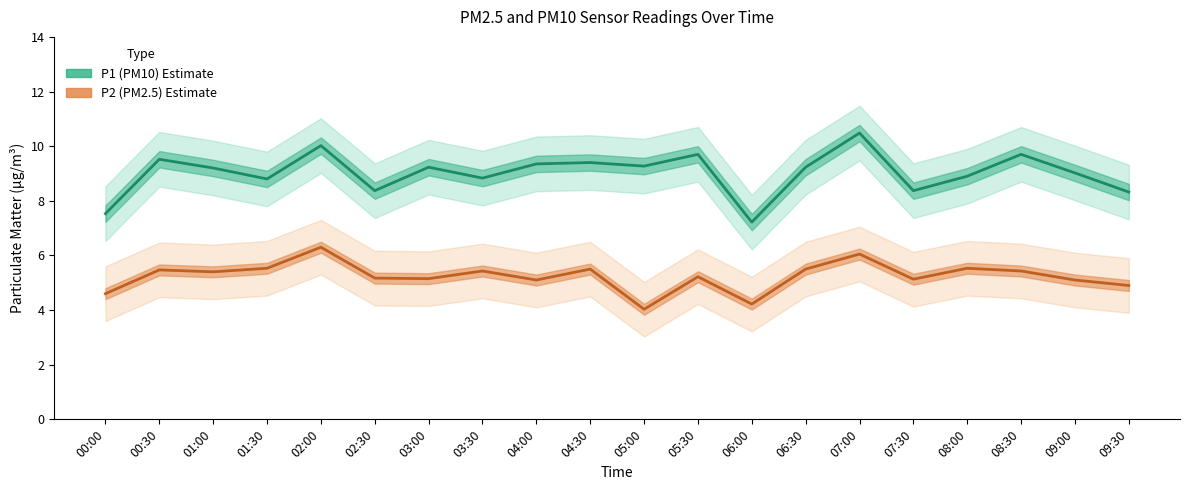

Is the value of P1 (PM10) at 05:00 greater than the value of P2 (PM2.5) at 08:30?

Yes